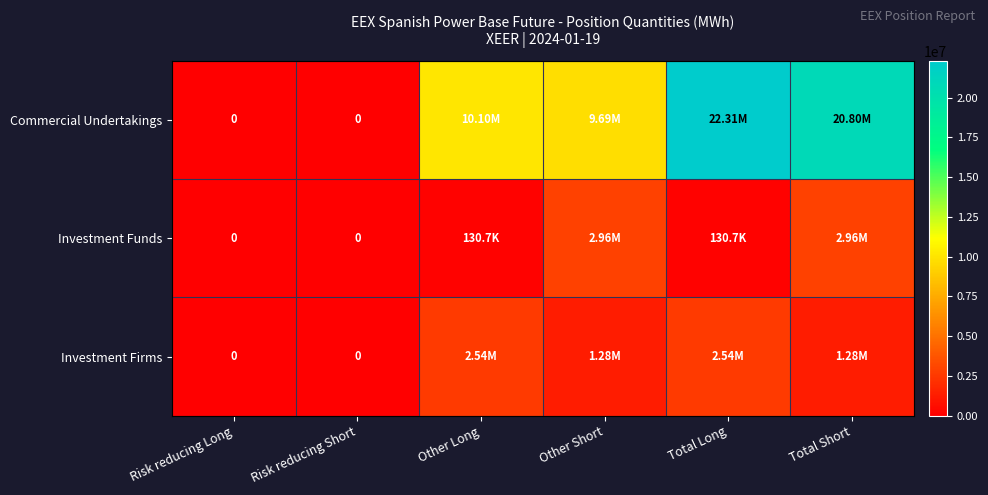

Is the value of Investment Funds at Total Short greater than the value of Commercial Undertakings at Risk reducing Short?

Yes